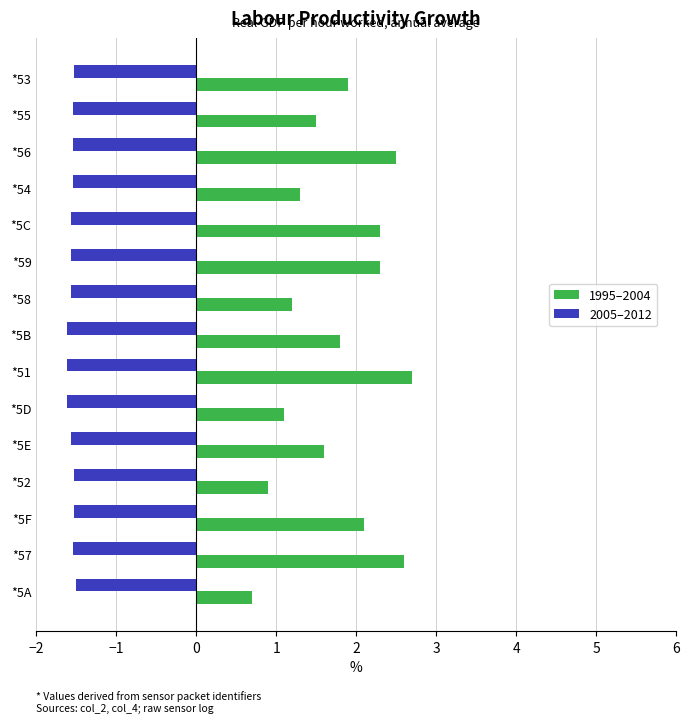

Between *5C and *5E, which series saw the biggest shift?

1995–2004